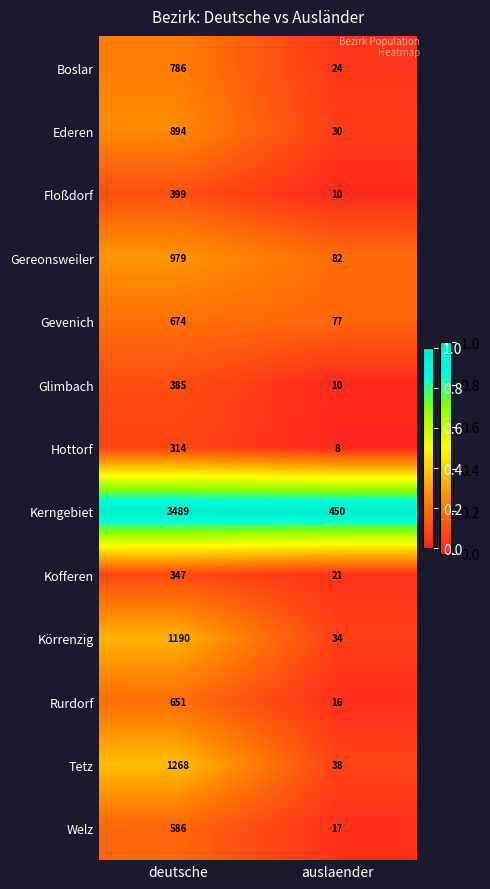

Which series has the largest range (max minus min)?

Kerngebiet